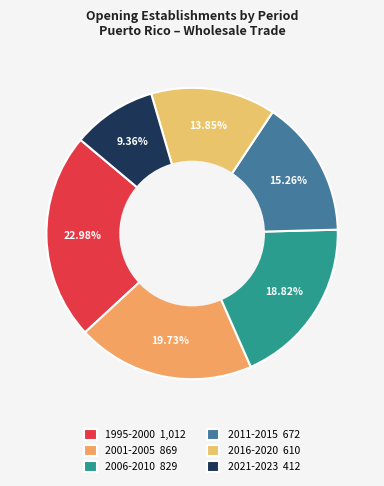

How many slices are in this pie chart?

6